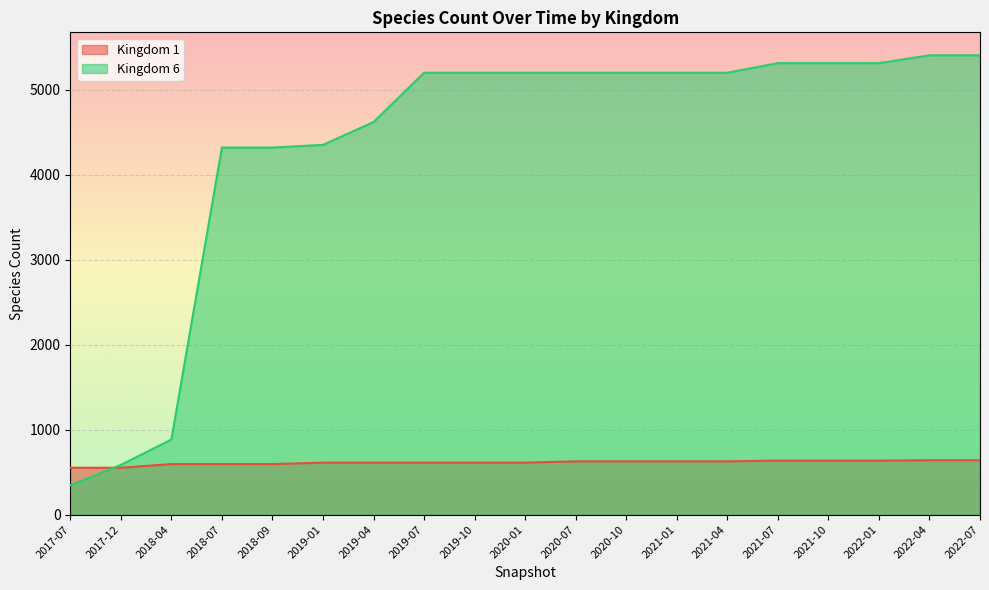

What is the difference between the highest and lowest values at 2017-07?

206